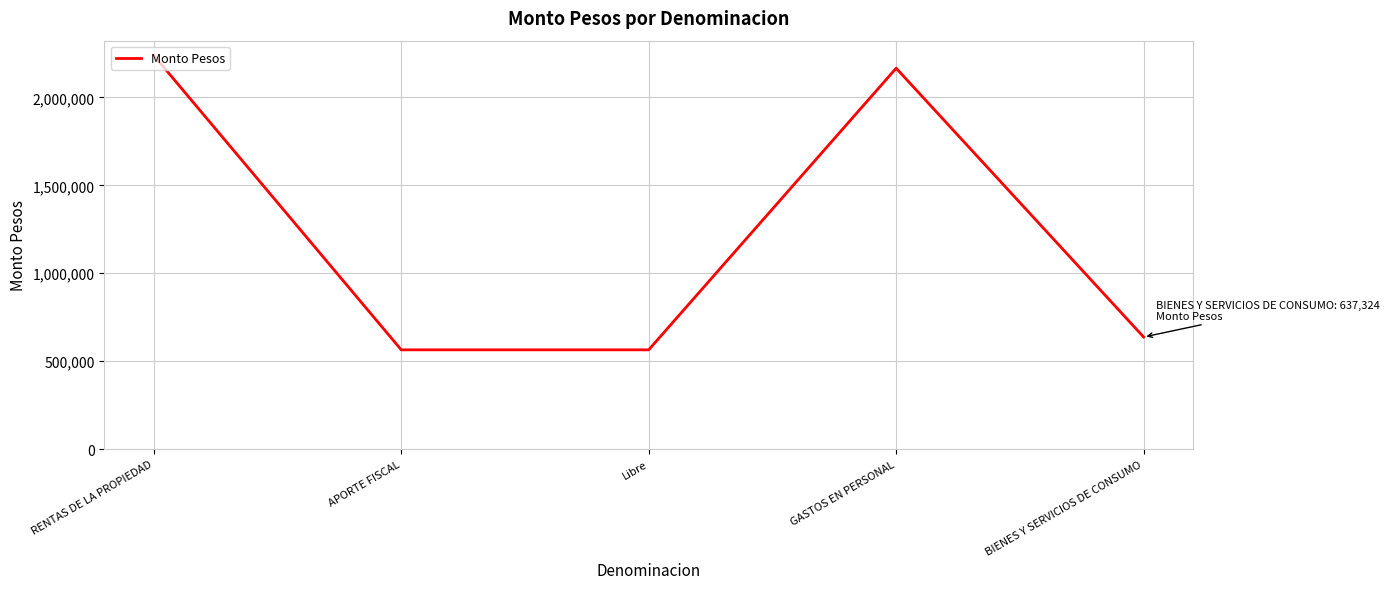

What is the difference between the maximum and minimum values?

1674856